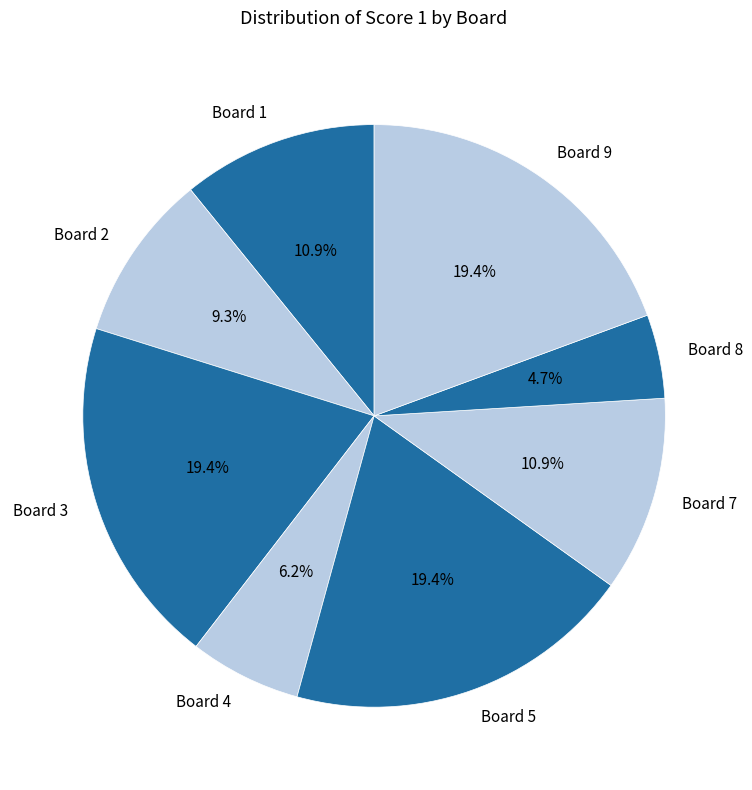

Is there any slice that represents more than half of the pie?

No